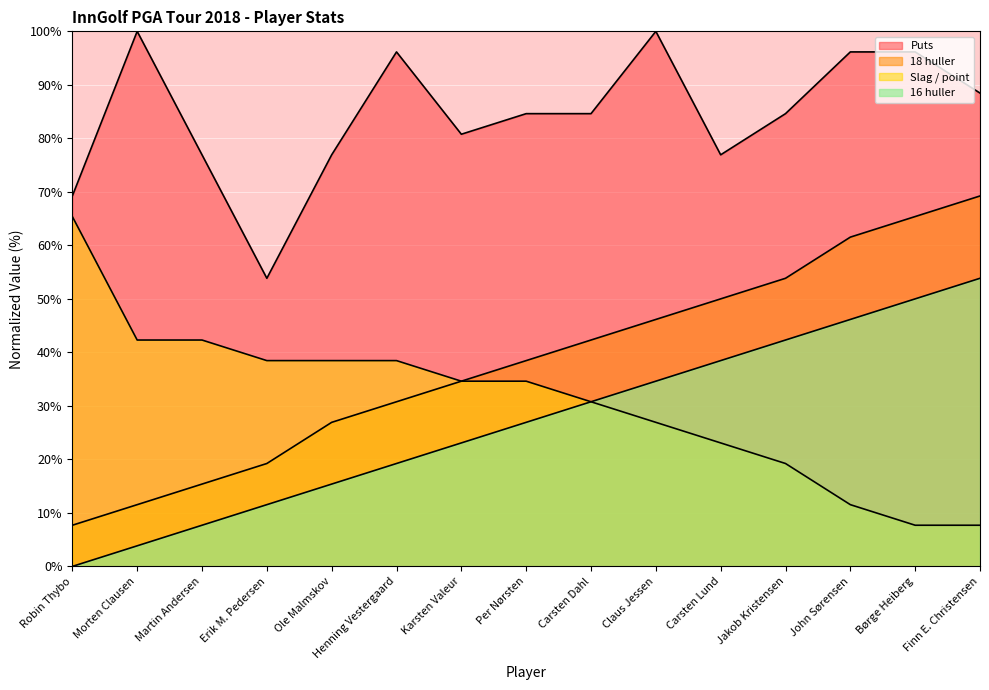

Which series has the widest spread of values?

18 huller